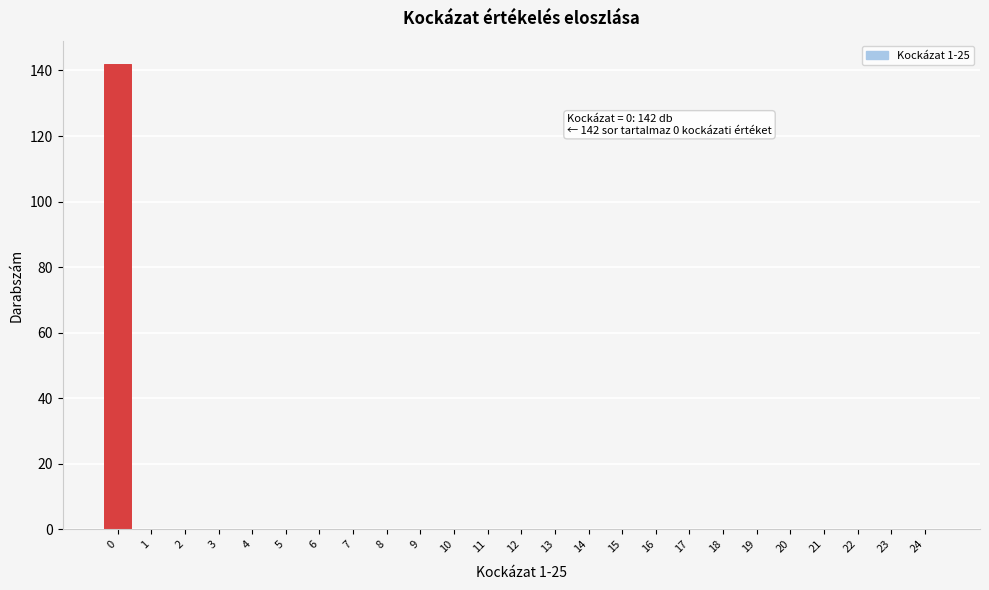

Reading right to left, list all the values displayed in this chart.

24=0	23=0	22=0	21=0	20=0	19=0	18=0	17=0	16=0	15=0	14=0	13=0	12=0	11=0	10=0	9=0	8=0	7=0	6=0	5=0	4=0	3=0	2=0	1=0	0=142